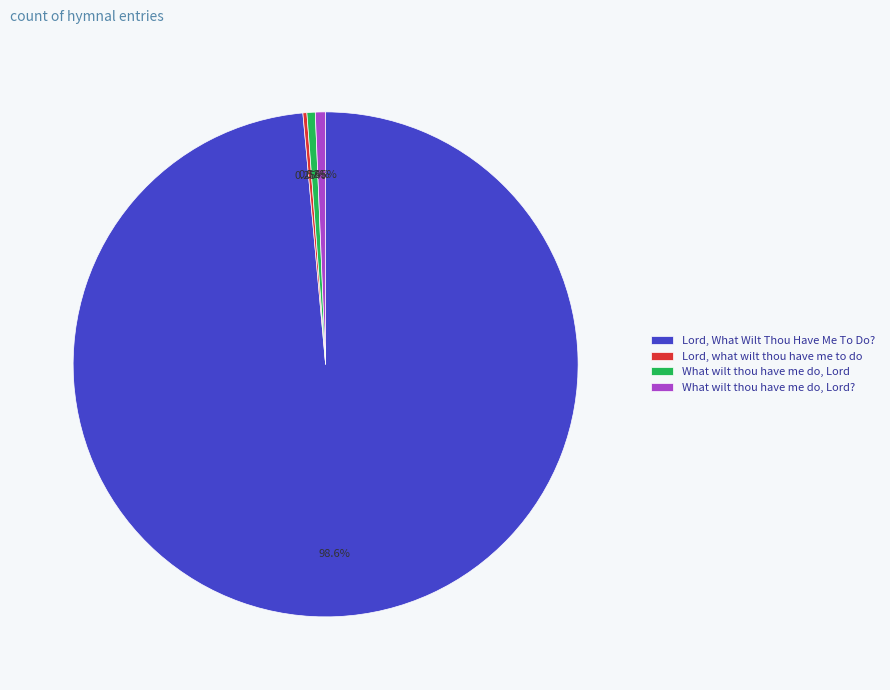

What is the ratio of the value at Lord, What Wilt Thou Have Me To Do? to the value at What wilt thou have me do, Lord??

151.0